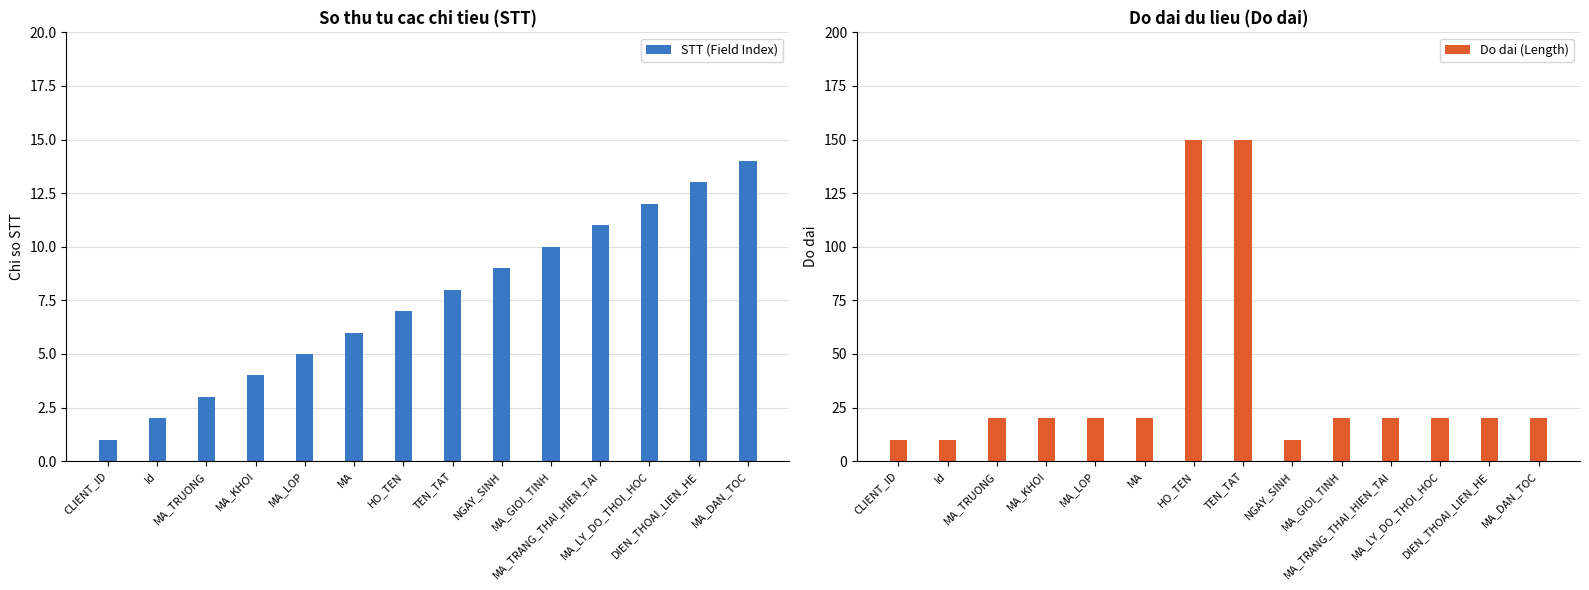

What is the total value across all series at HO_TEN?

157